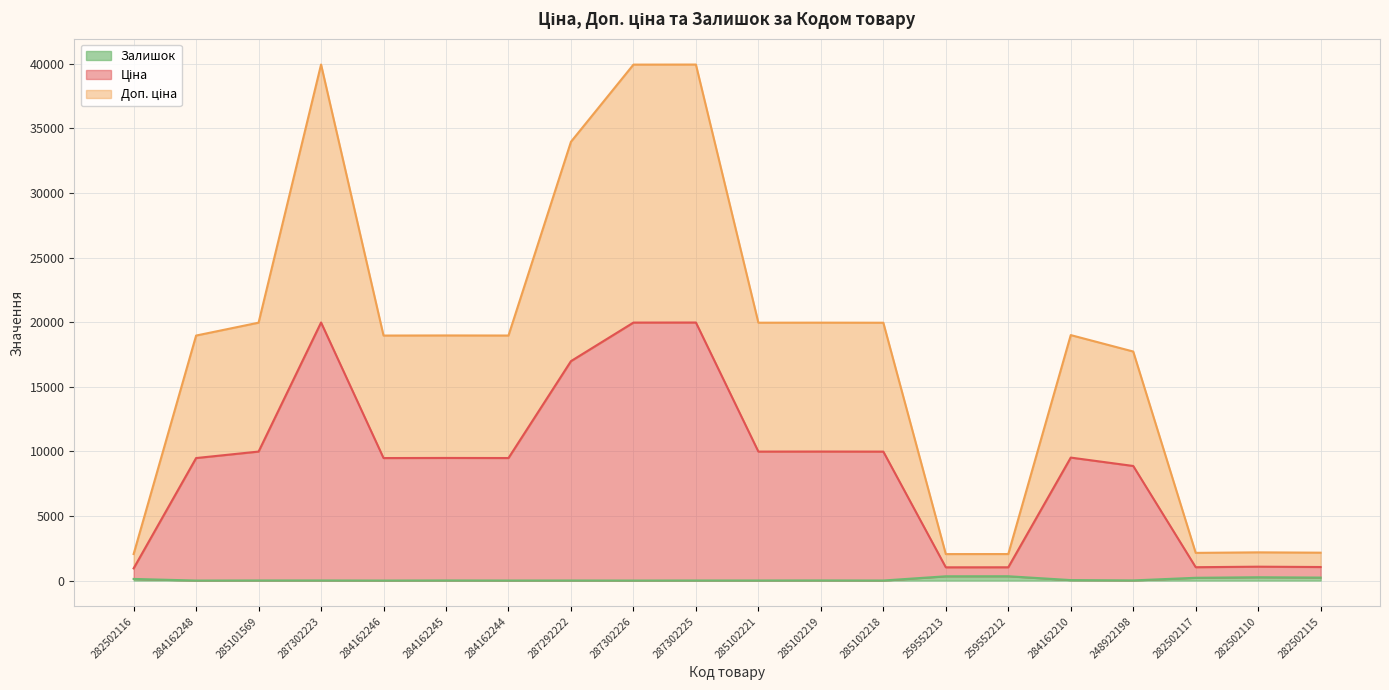

Reading right to left, extract all data points from this chart.

Ціна: 1047.5	1073.5	1032.5	8867.7	9516.1	1026.7	1023.7	9978.0	9984.0	9980.0	19969.2	19964.2	16980.3	9482.1	9488.1	9480.1	19971.2	9982.0	9480.1	943.5
Доп. ціна: 2156.7	2182.7	2141.7	17724.3	18996.1	2051.3	2048.3	19953.0	19959.0	19955.0	39933.3	39928.3	33956.7	18962.1	18968.1	18960.1	39935.3	19957.0	18960.1	2052.7
Залишок: 229.0	255.0	214.0	11.0	36.0	333.0	330.0	3.0	9.0	5.0	5.0	0.0	4.0	2.0	8.0	0.0	7.0	7.0	0.0	125.0